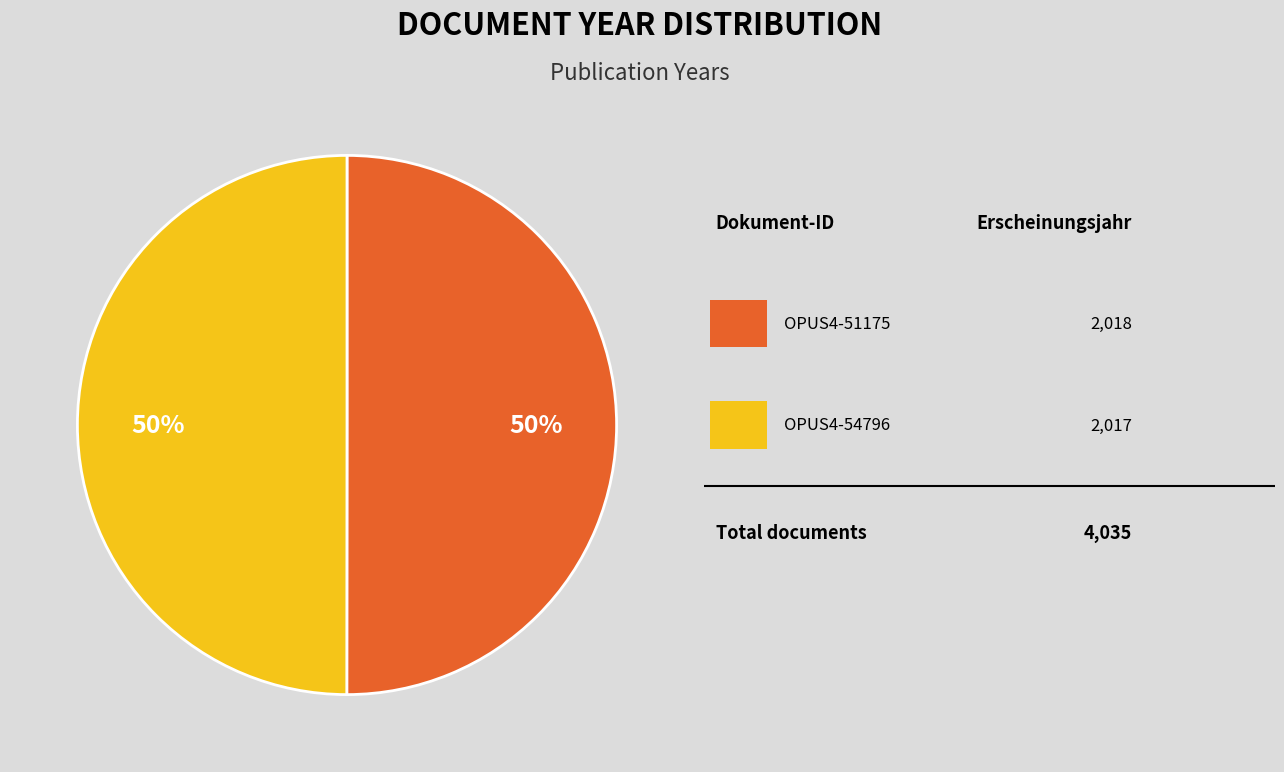

How many segments does this pie chart have?

2